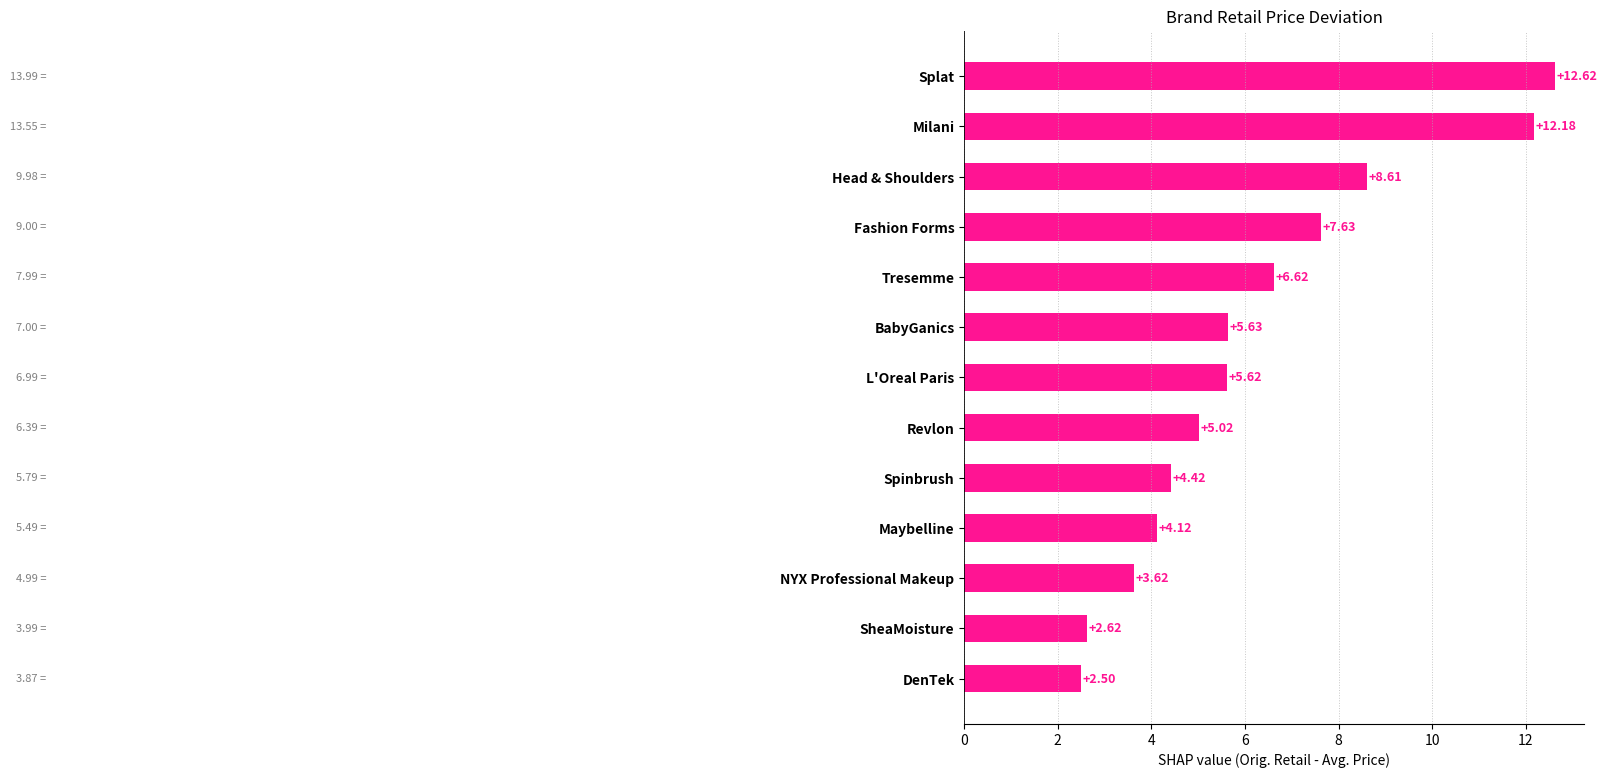

Between BabyGanics and L'Oreal Paris, which is larger?

BabyGanics